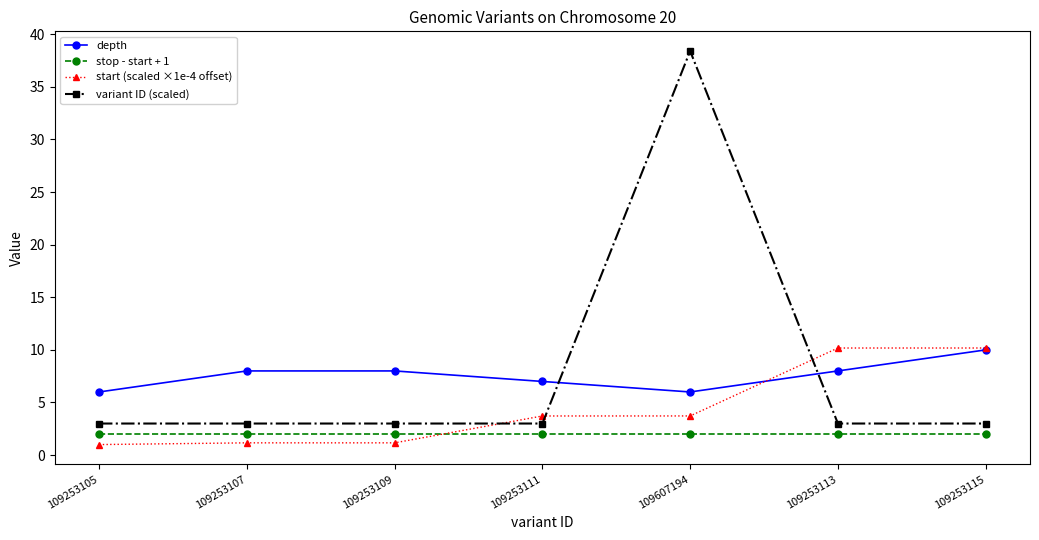

At 109253109, list the series in order from smallest to largest.

start (scaled ×1e-4 offset), stop - start + 1, variant ID (scaled), depth